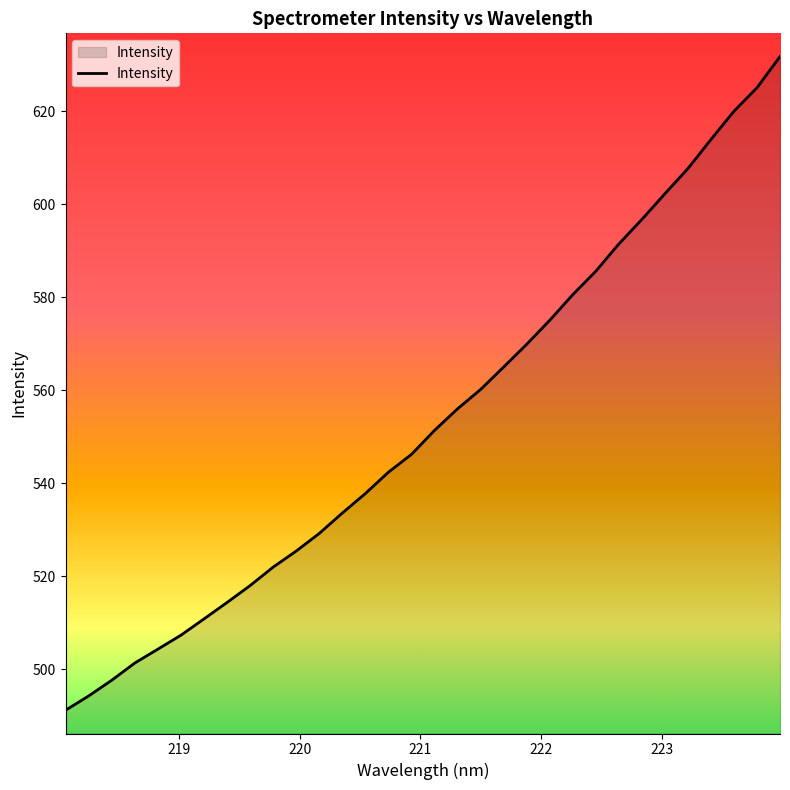

What is the difference between the maximum and minimum values?

140.5